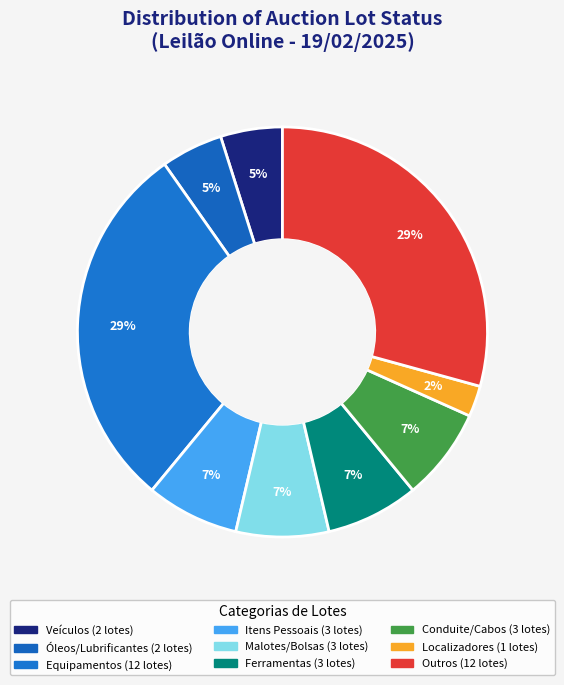

Count the number of slices in the pie.

9